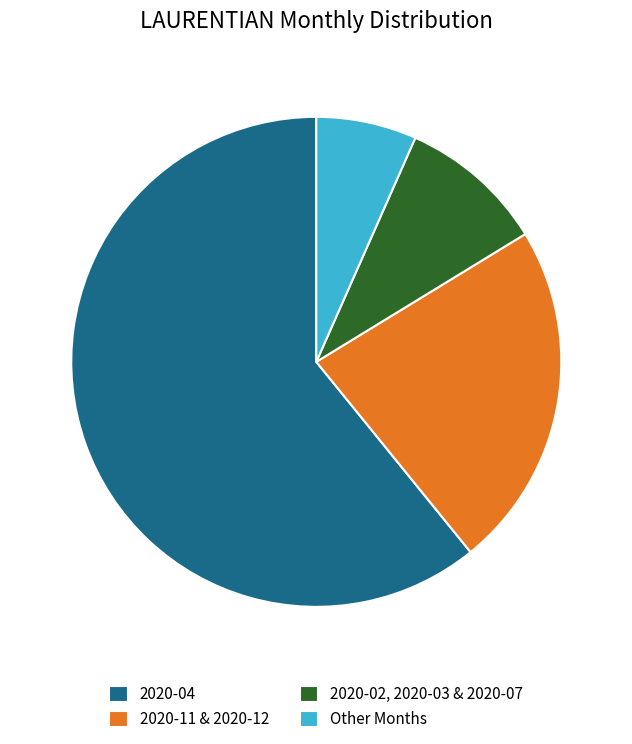

Do Other Months and 2020-02, 2020-03 & 2020-07 together represent more than half of the pie?

No